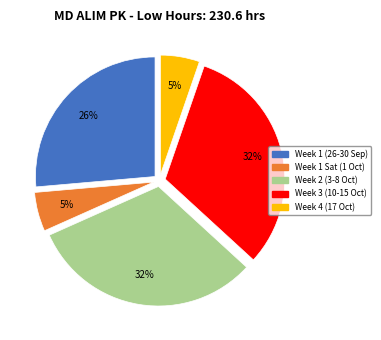

Does any single category account for the majority?

No